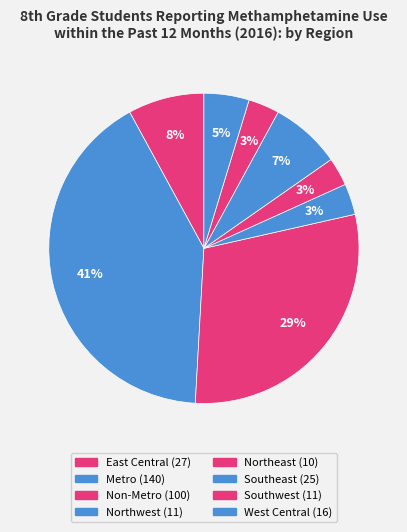

How many segments does this pie chart have?

8